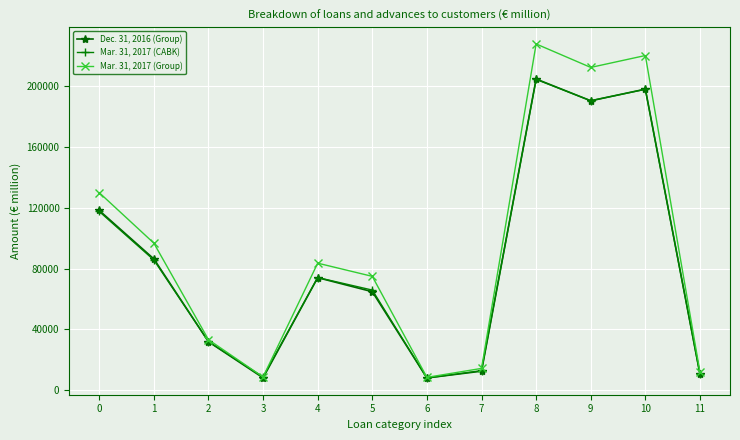

What are all the series names shown in the legend?

Dec. 31, 2016 (Group), Mar. 31, 2017 (CABK), Mar. 31, 2017 (Group)